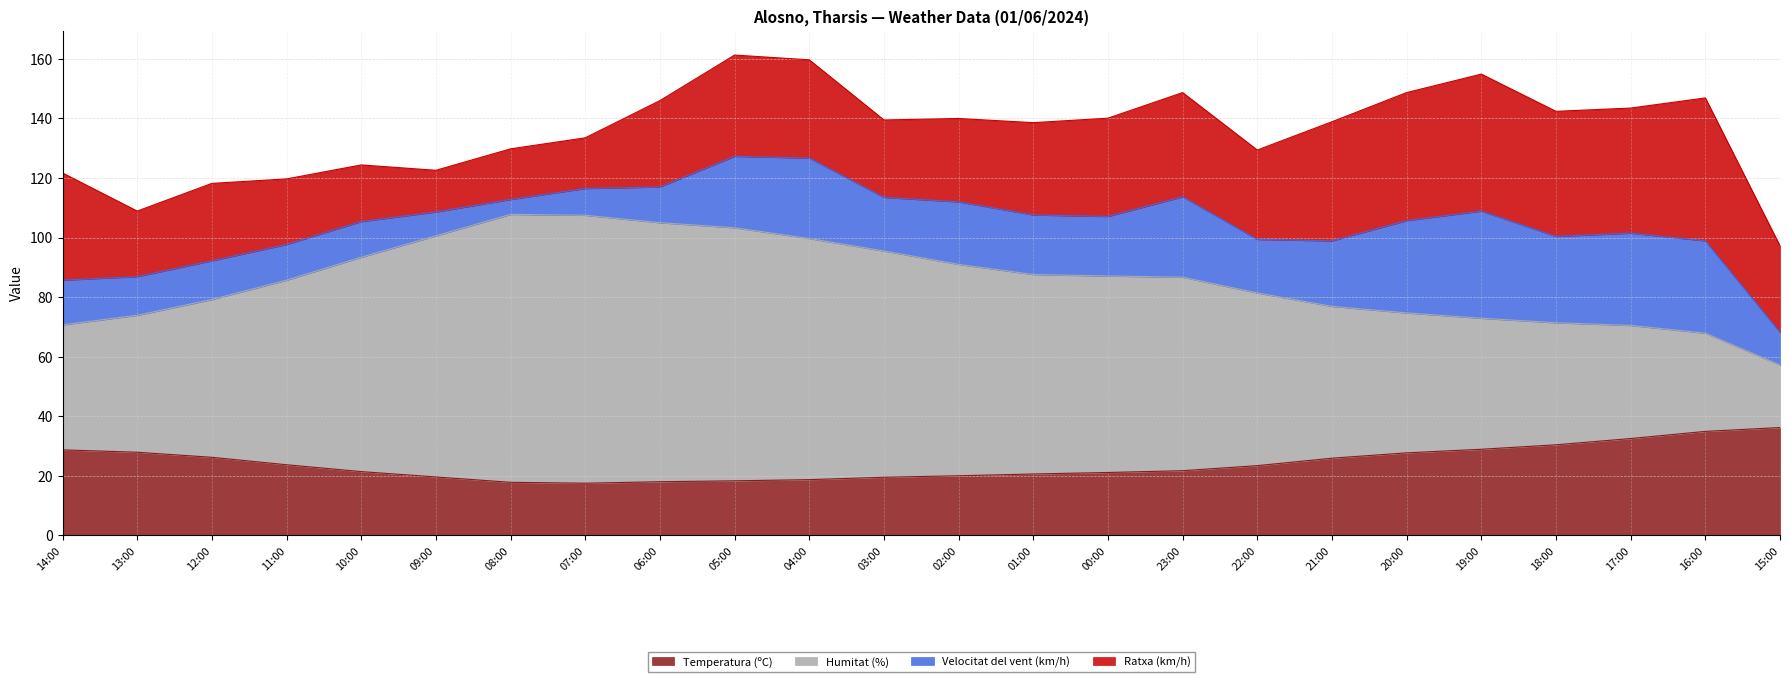

True or false: Humitat (%) and Temperatura (ºC) cross at least once.

False